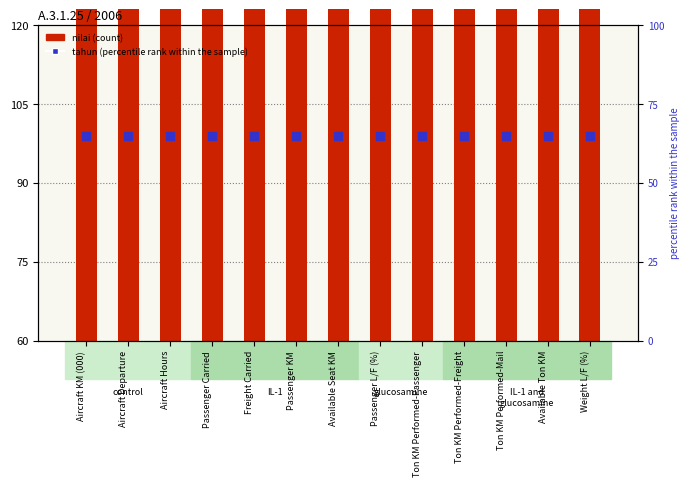

What are all the series names shown in the legend?

nilai, tahun